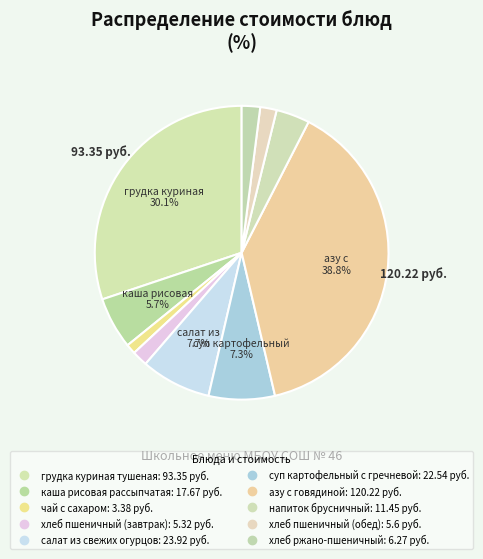

True or false: хлеб пшеничный (обед) accounts for 2% of the total.

True